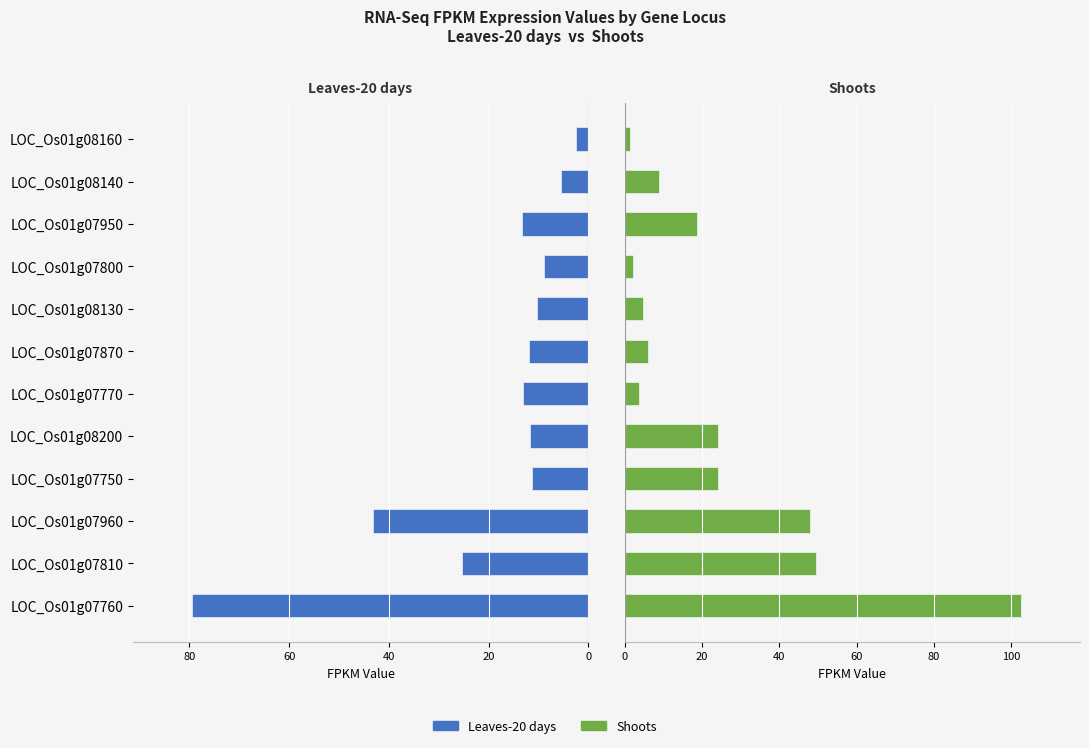

Which has a higher value, 8 or 60?

60